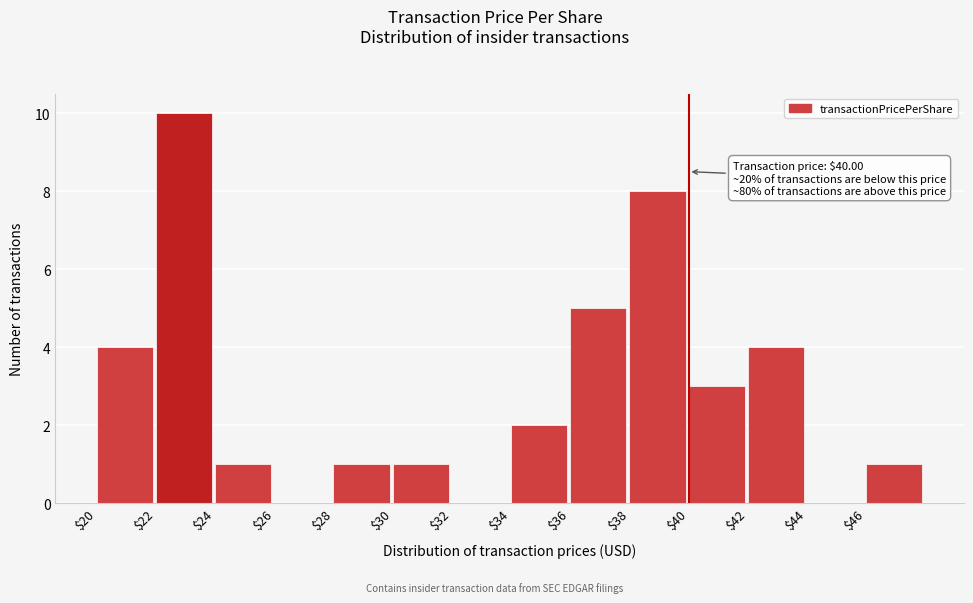

Which range on the x-axis has the tallest bar?

22 to 24